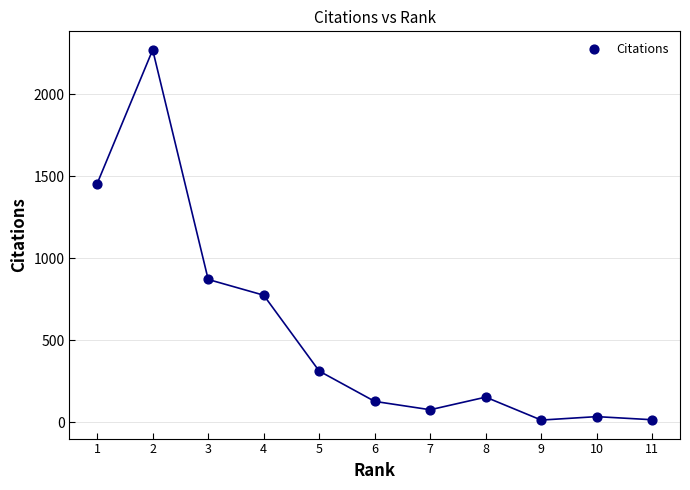

What is the average Y value?

554